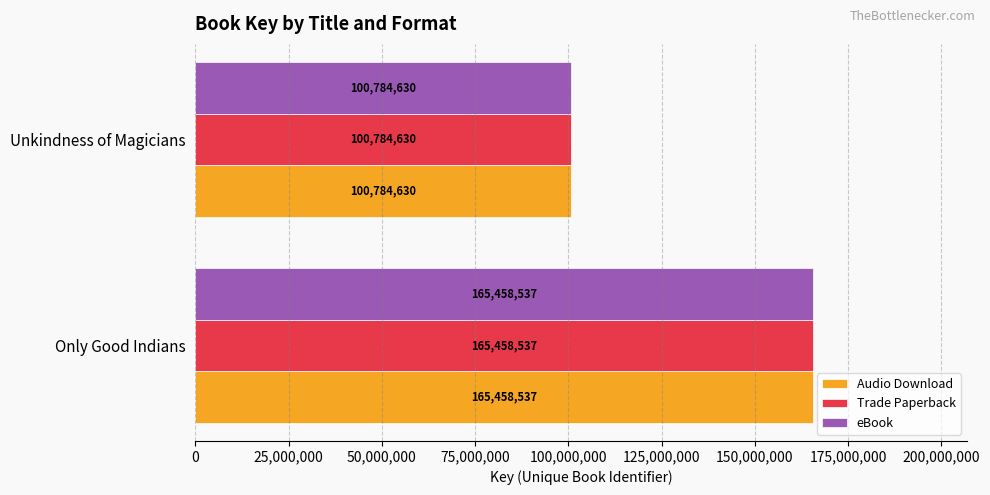

How many eBook values are between 100784630 and 165458537?

2